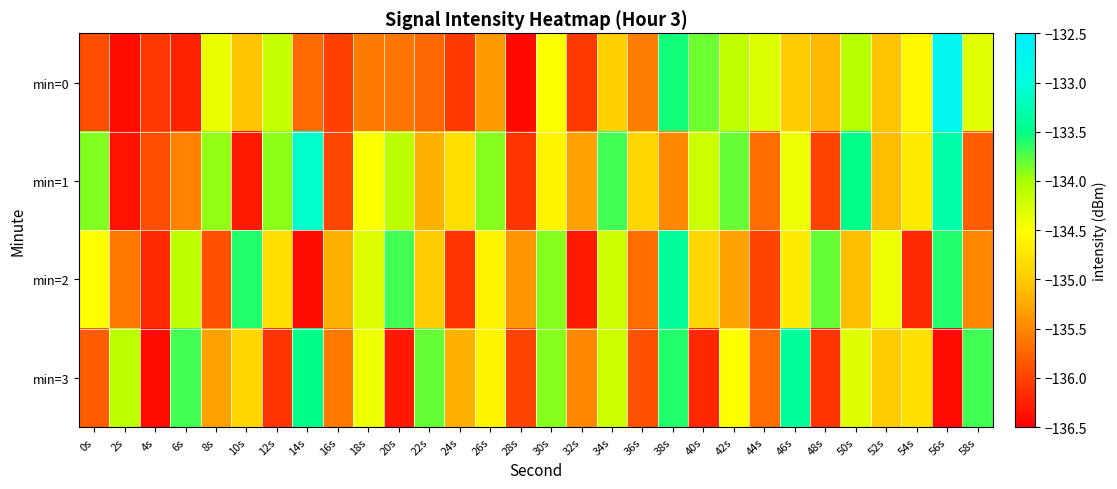

Which series has the largest total across all categories?

min=1